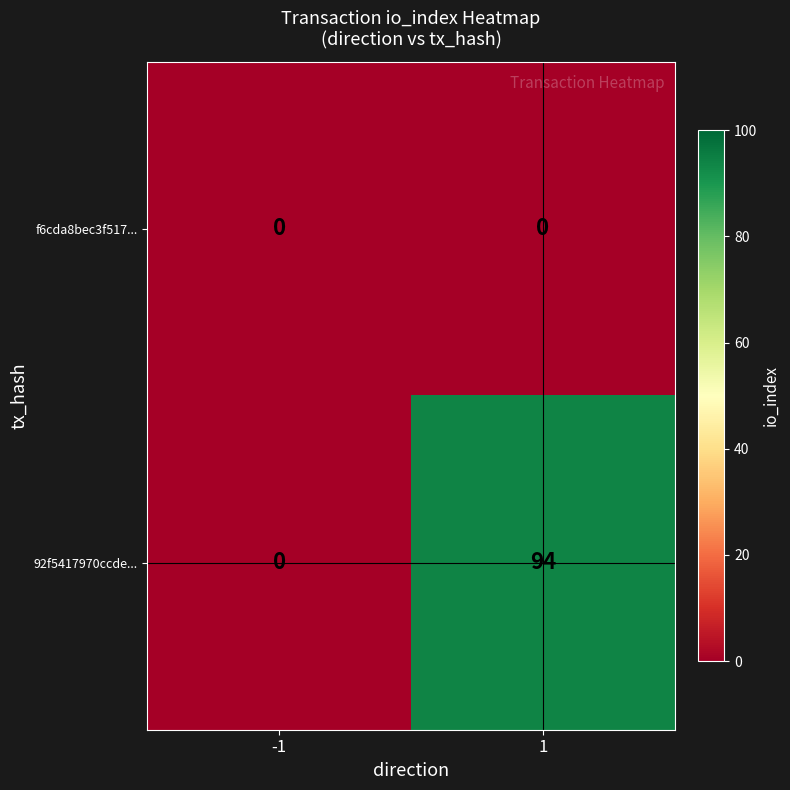

At how many categories does at least one series exceed 7?

1